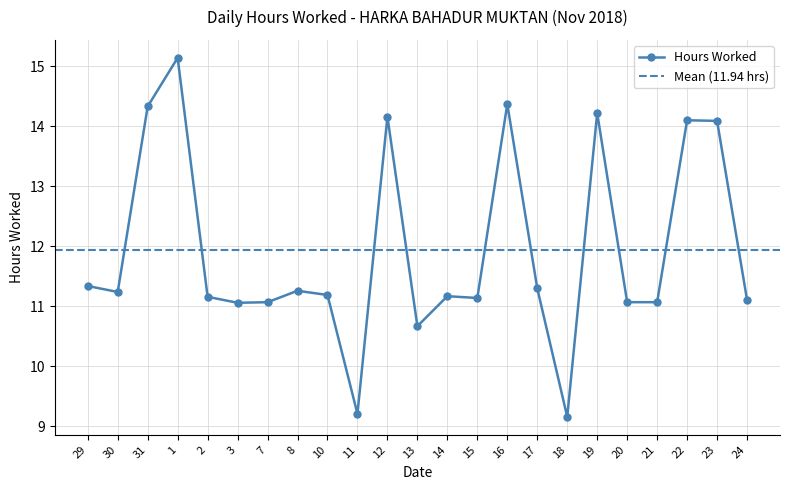

List the labels in order of value, smallest first.

18, 11, 13, 3, 7, 20, 21, 24, 15, 2, 14, 10, 30, 8, 17, 29, 23, 22, 12, 19, 31, 16, 1